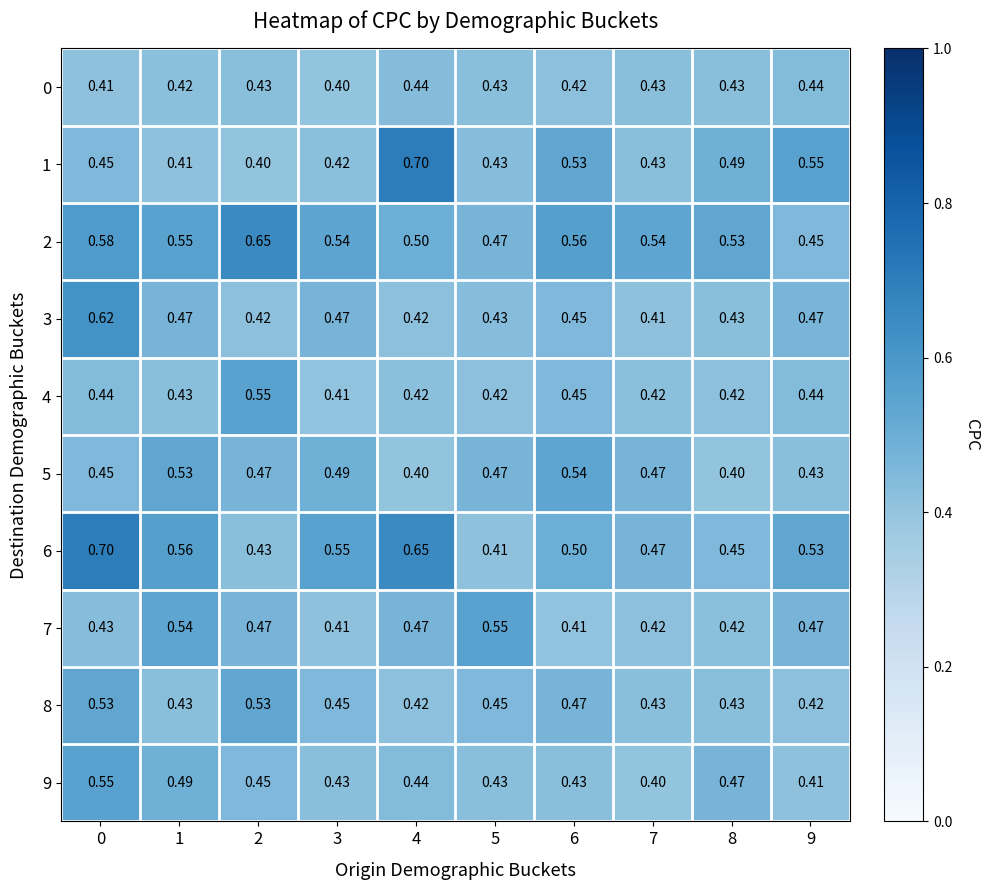

Which series has the largest total across all categories?

2